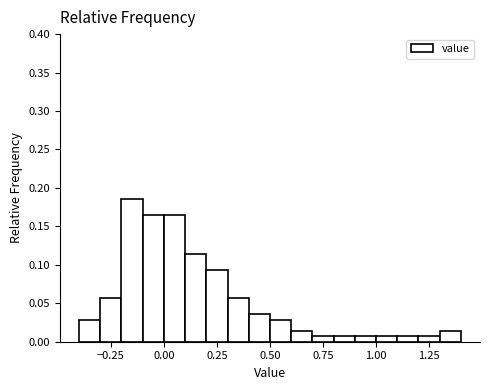

Around what value on the x-axis is the tallest bar? Give the approximate position of its centre, as read against the axis.

-0.15